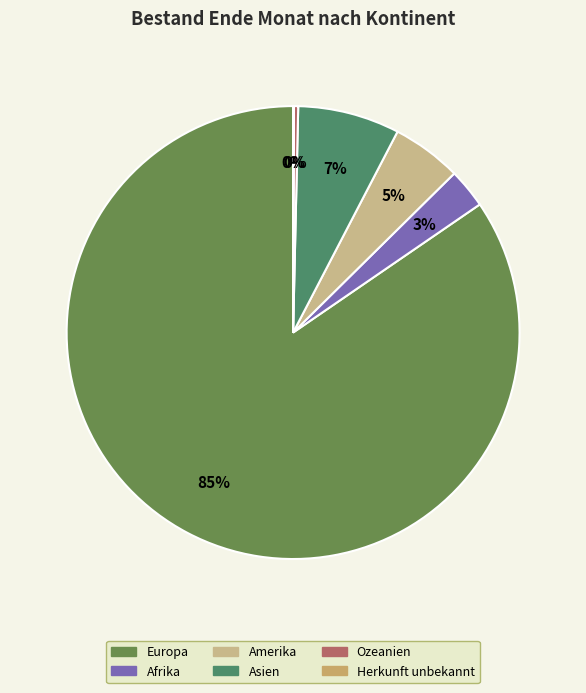

Which category accounts for the majority?

Europa